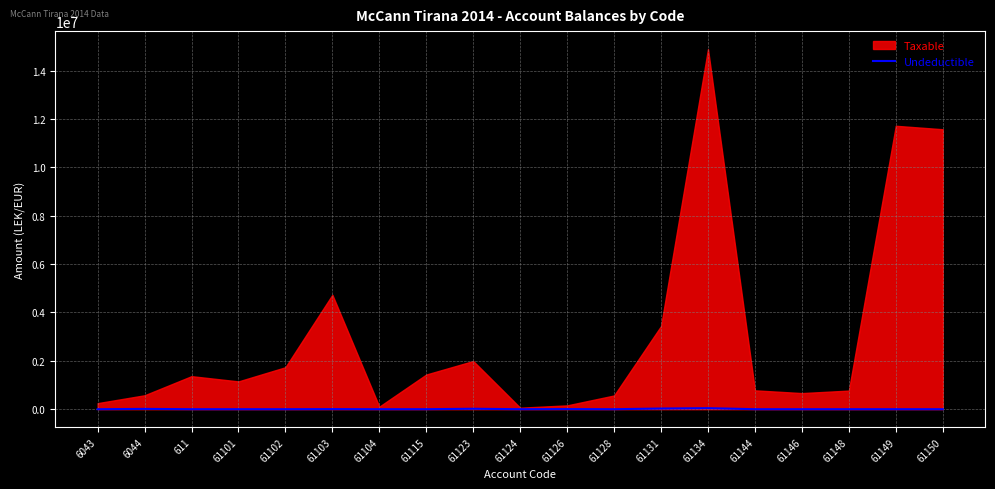

The value of Undeductible at 61104 is 0. True or false?

True